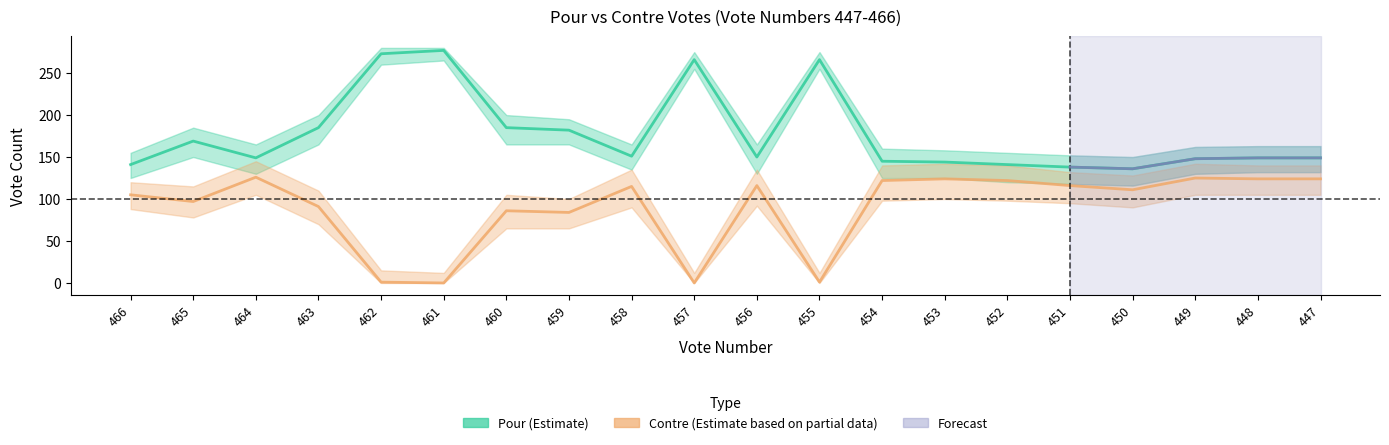

Does the chart have visible grid lines?

No